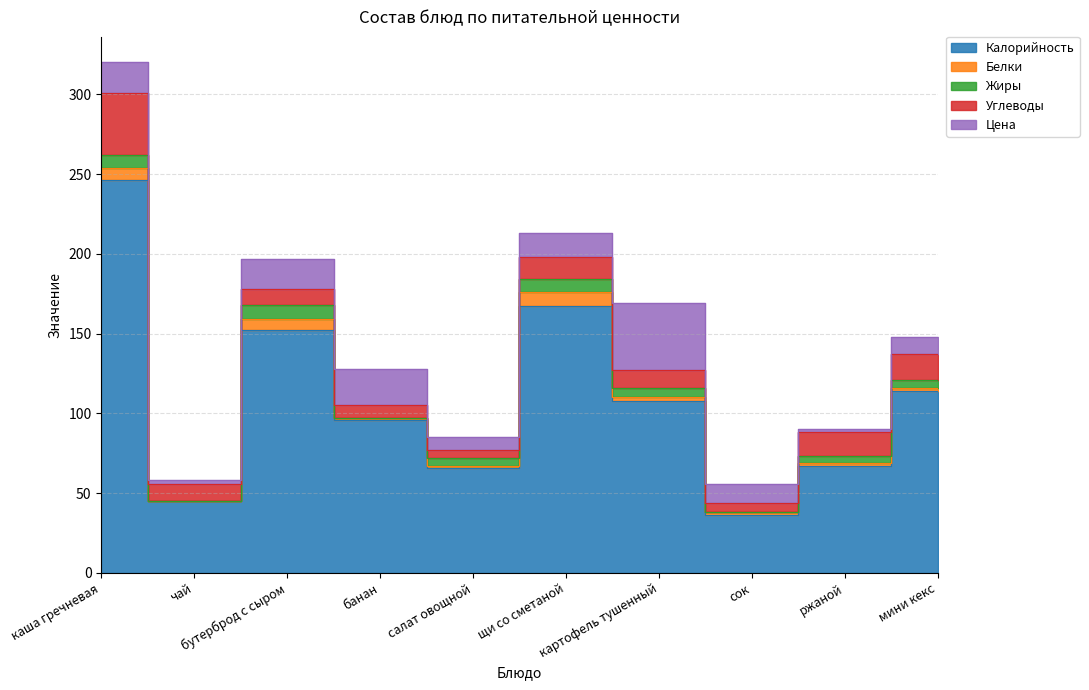

At which label is Жиры closest to 4?

ржаной